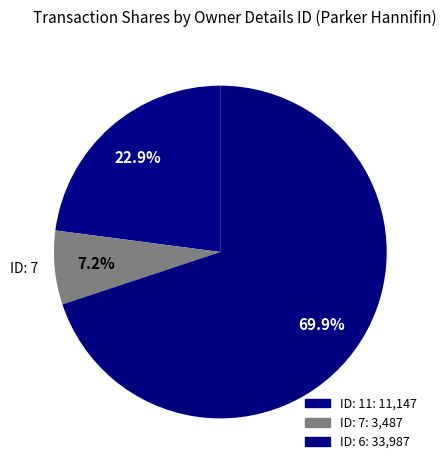

Do ID: 11 and ID: 7 together represent more than half of the pie?

No